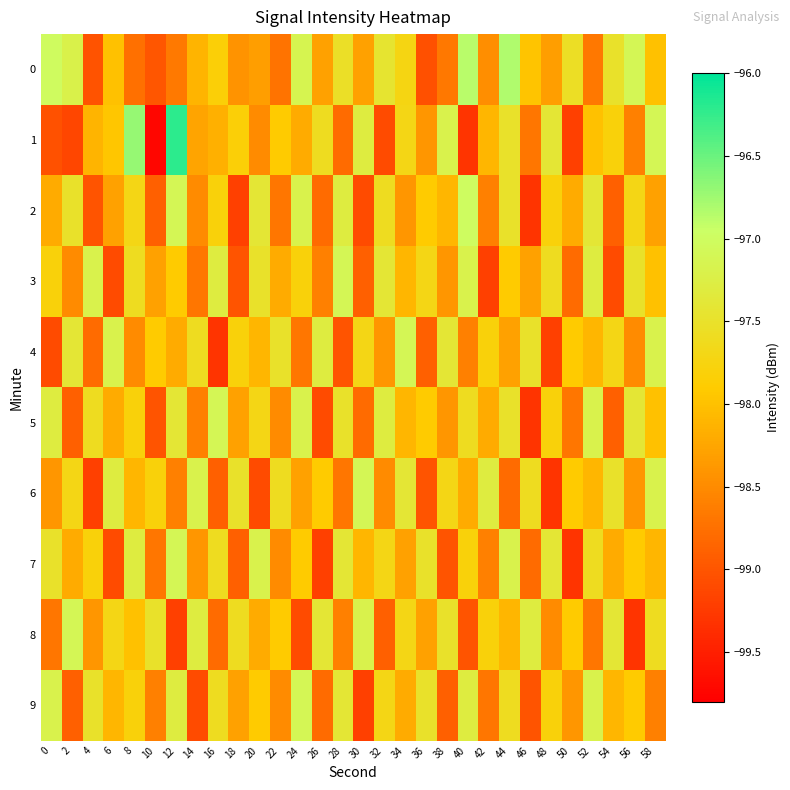

At which category is the sum across all series the highest?

44